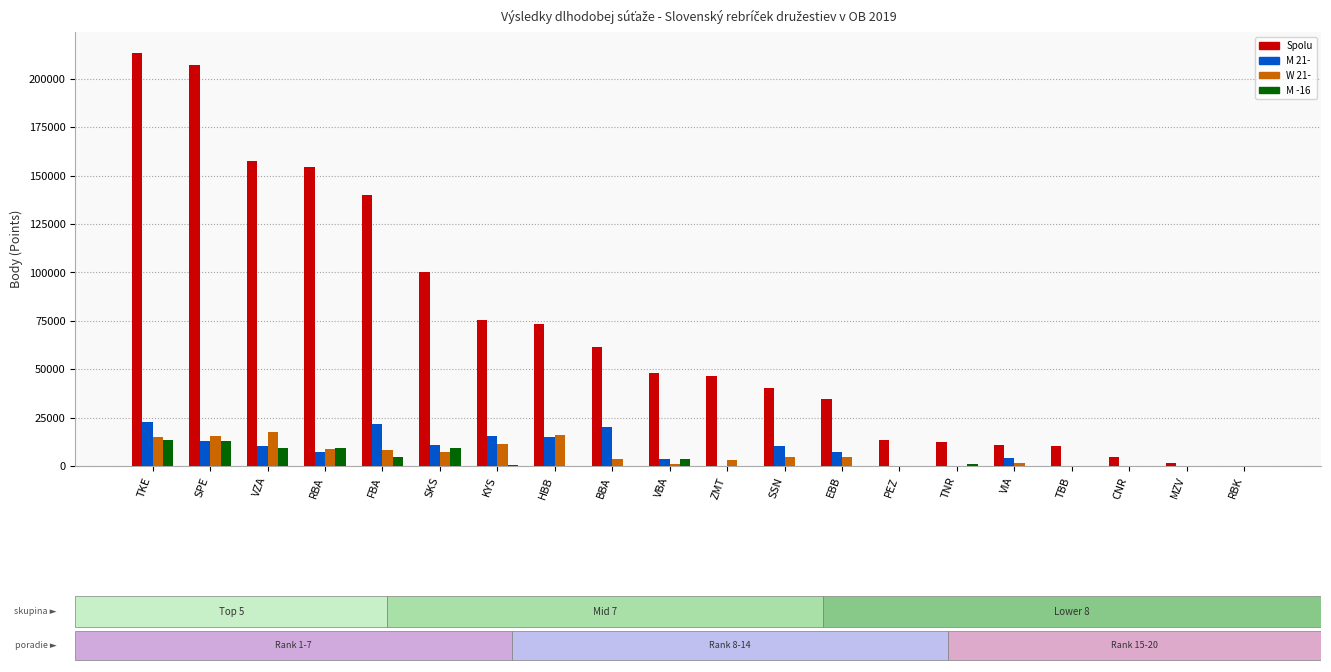

At which category is the sum across all series the highest?

TKE